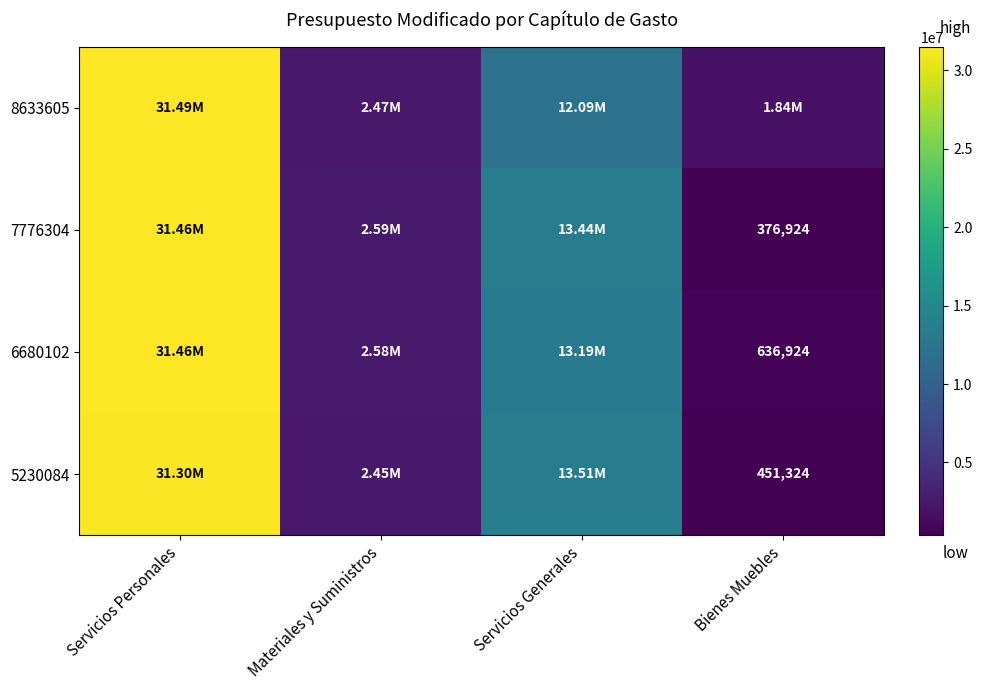

Which series has the widest spread of values?

7776304